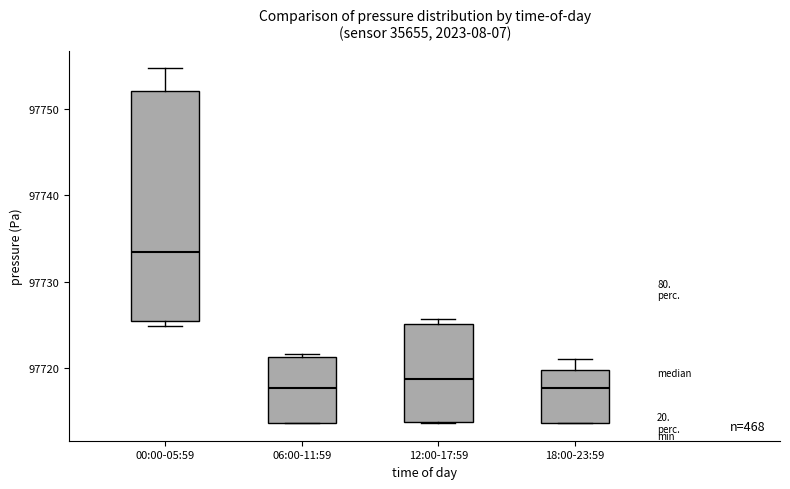

Reading left to right, read every box against the y-axis: the position of its median line, the range the box covers, and the ends of its whiskers. The values are not printed on the chart, so give them approximately, as read against the axis.

00:00-05:59: median 97733, box 97725 to 97752, whiskers 97725 (just below the box's lower edge) to 97755
06:00-11:59: median 97718, box 97714 to 97721, whiskers 97714 to 97722
12:00-17:59: median 97719, box 97714 to 97725, whiskers 97714 to 97726
18:00-23:59: median 97718, box 97714 to 97720, whiskers 97714 to 97721